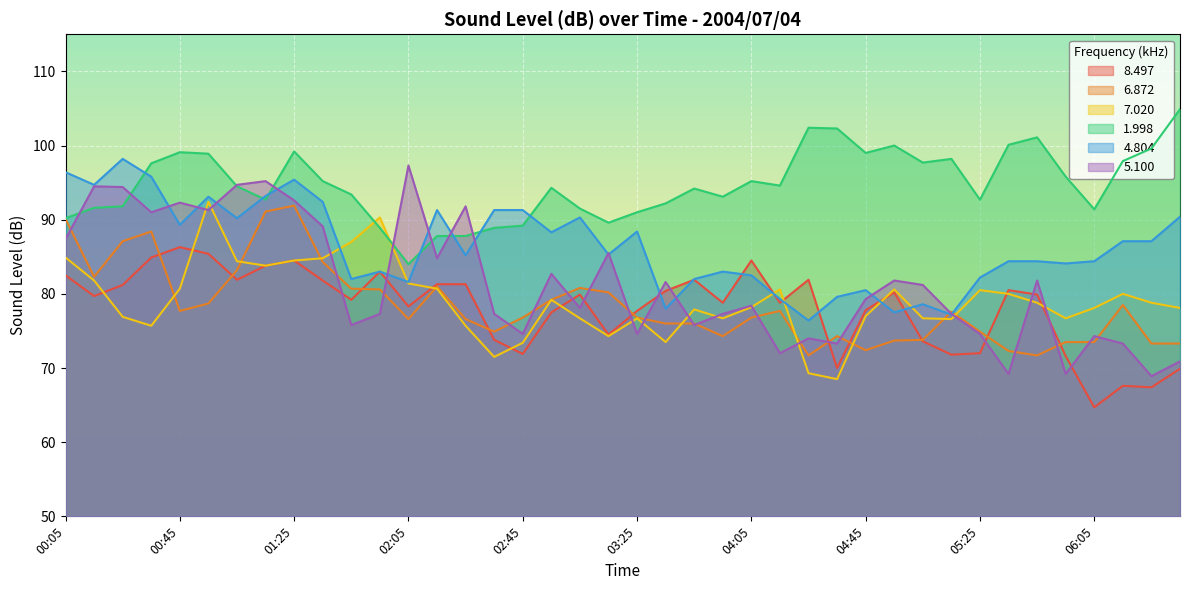

Which series has the largest total across all categories?

1.998